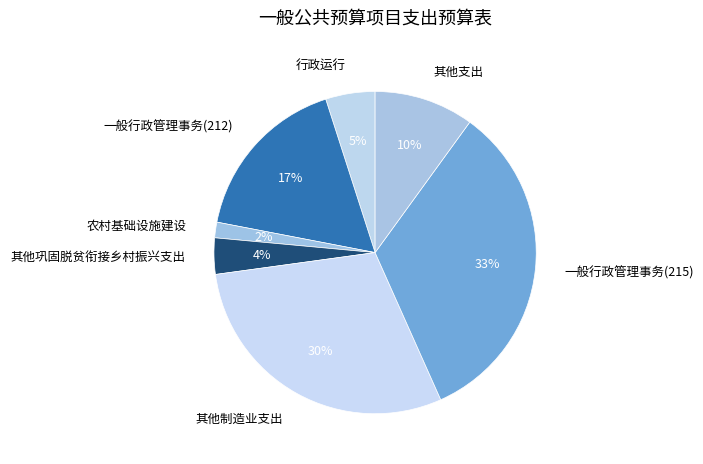

What percentage is the 其他制造业支出 slice, to the nearest percent?

30%